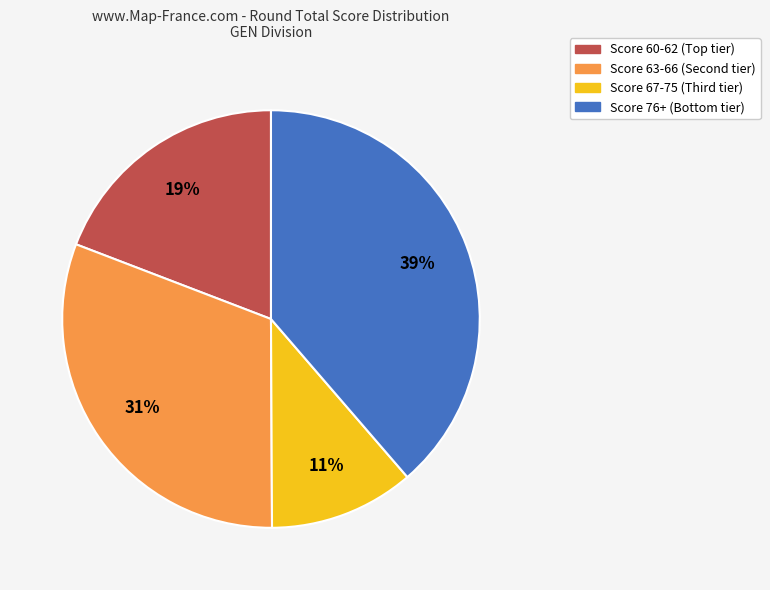

To the nearest percent, what is the average slice percentage?

25%